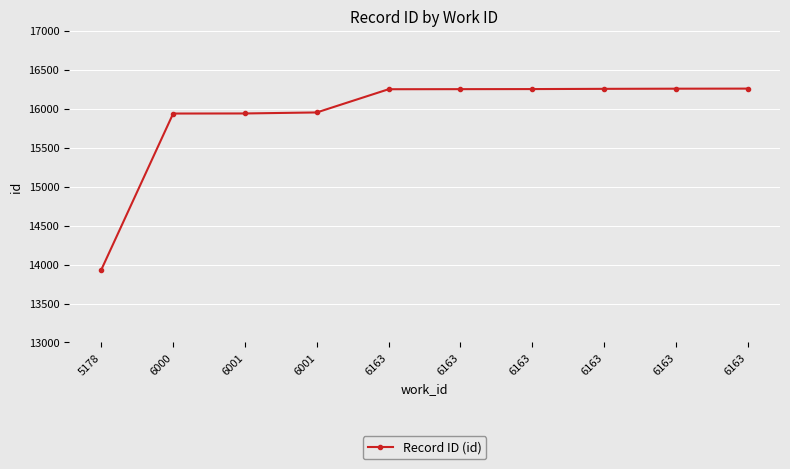

How many distinct data groups are displayed?

1